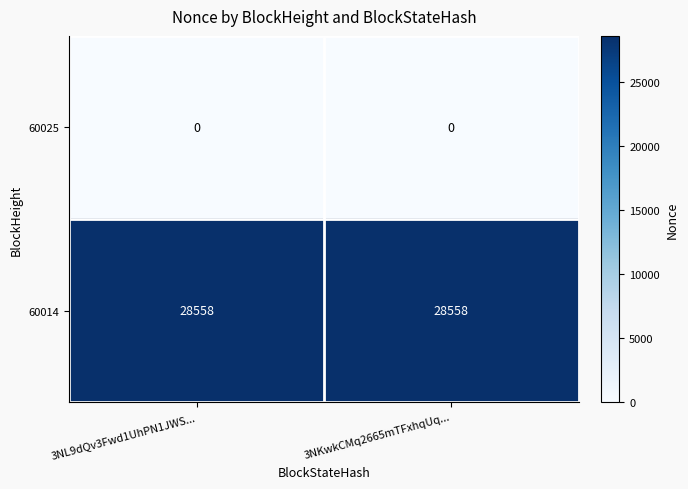

Which series has the largest total across all categories?

60014